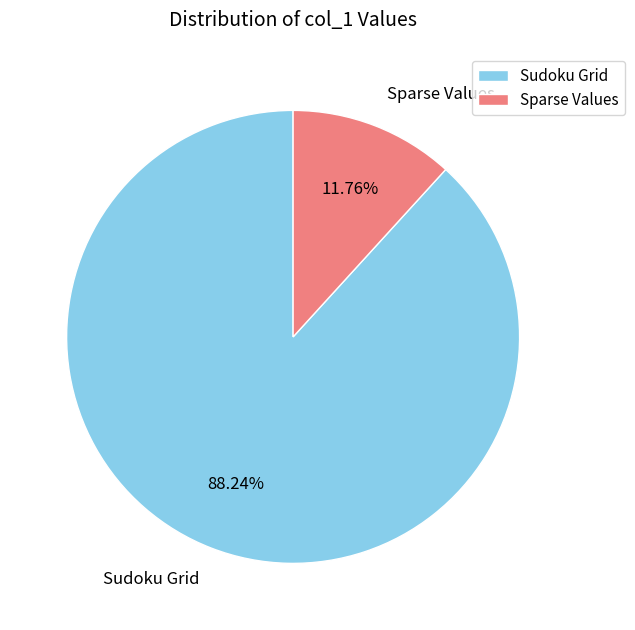

Which has a higher value, Sudoku Grid or Sparse Values?

Sudoku Grid